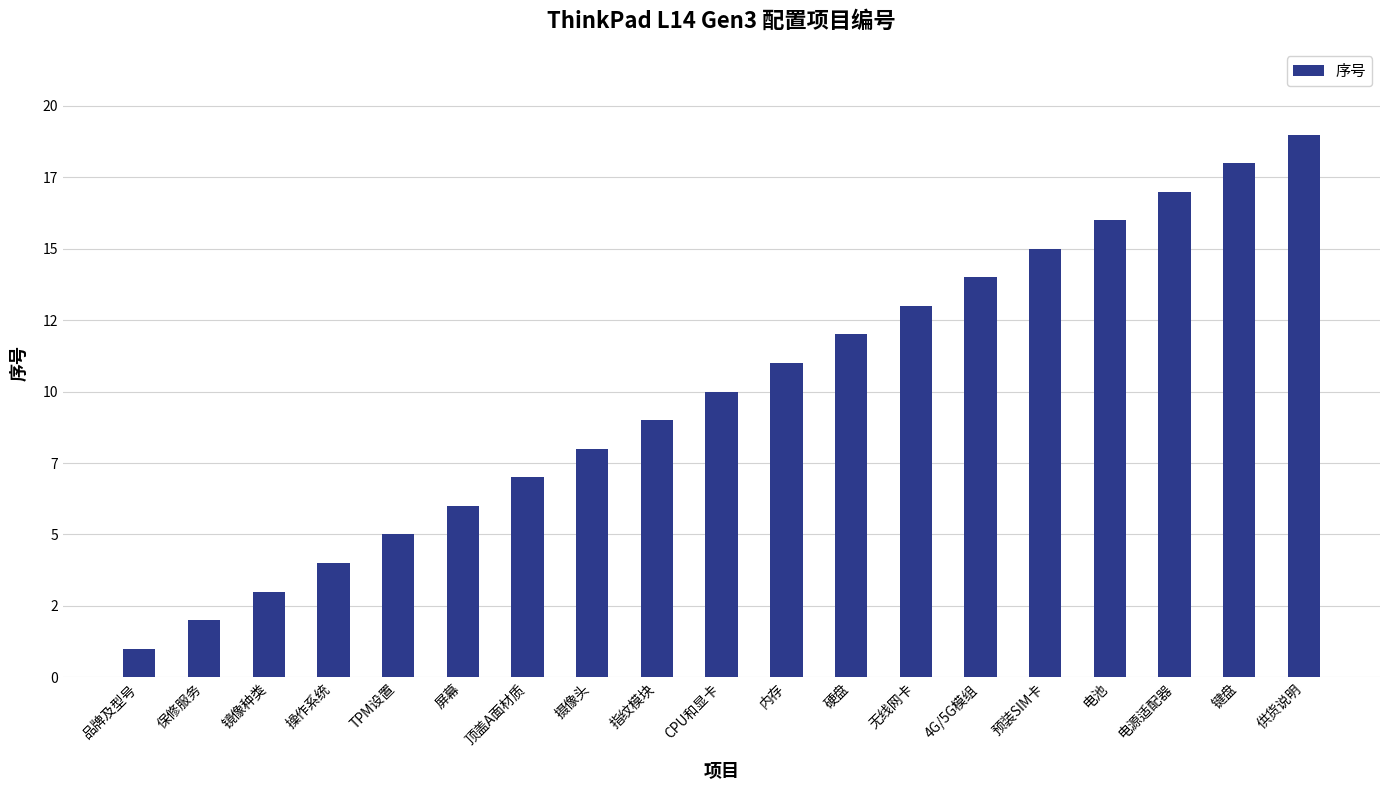

What position from the right is 指纹模块?

11